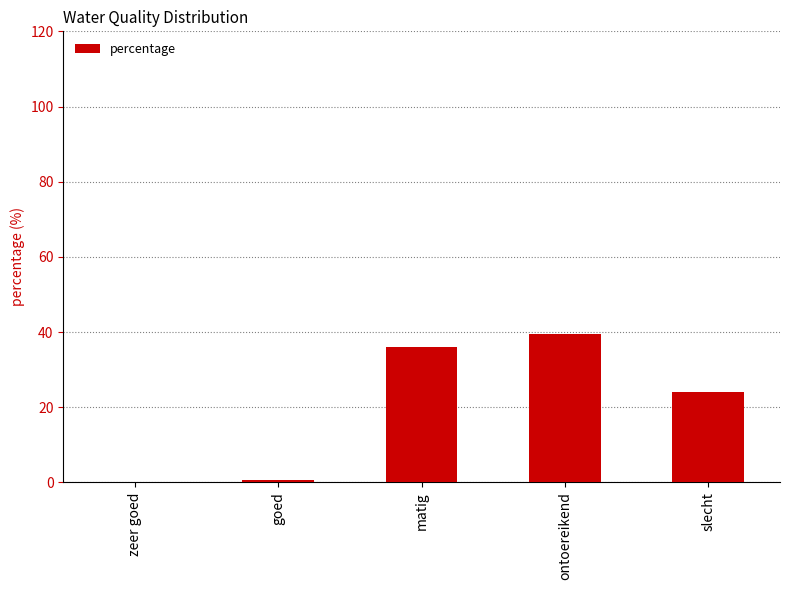

What is the sum of all values?

100.0